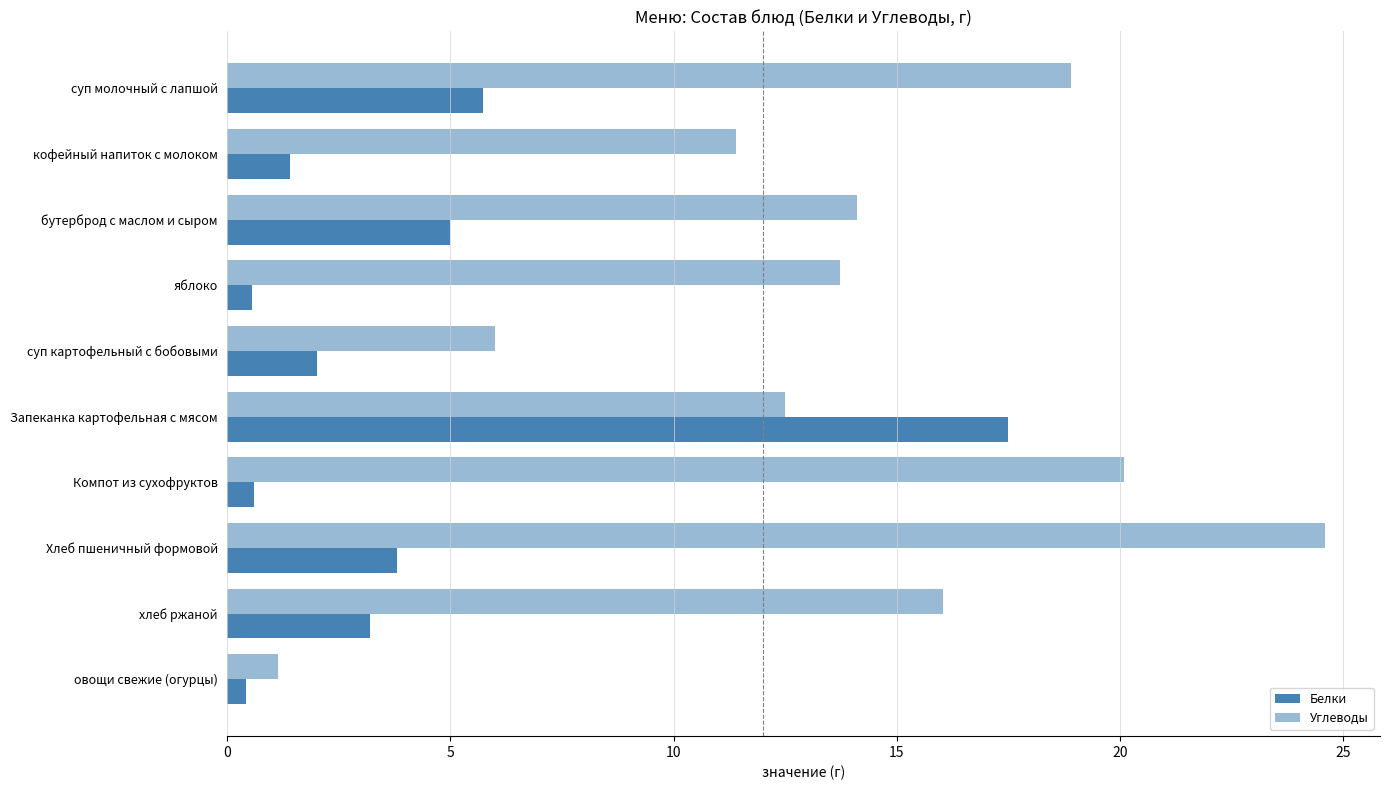

How many values in the Углеводы series are below 14?

5